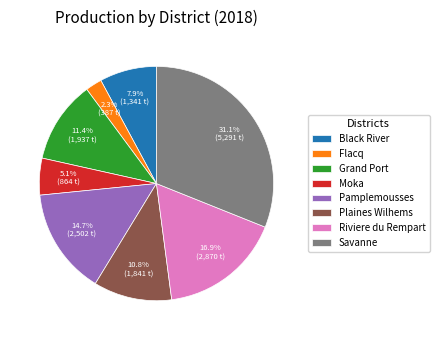

What is the largest slice in the pie chart?

Savanne